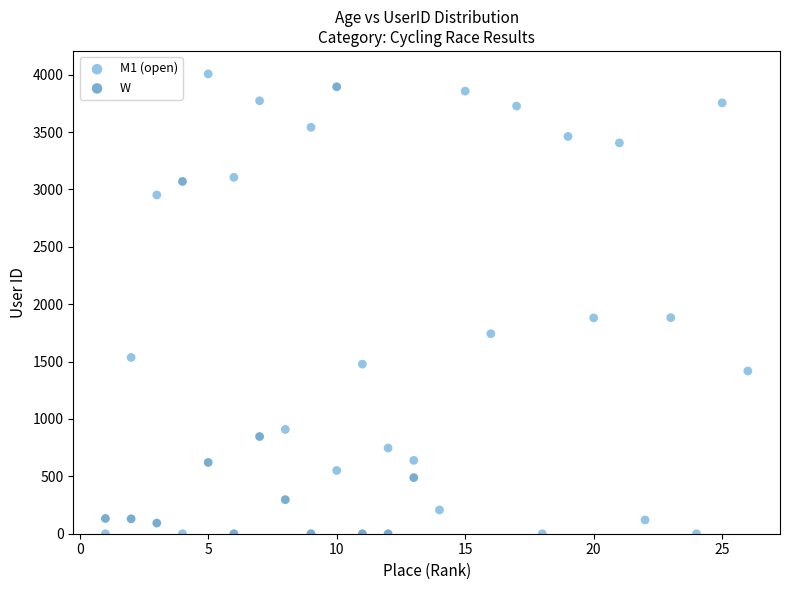

What are all the series names shown in the legend?

M1 (open), W